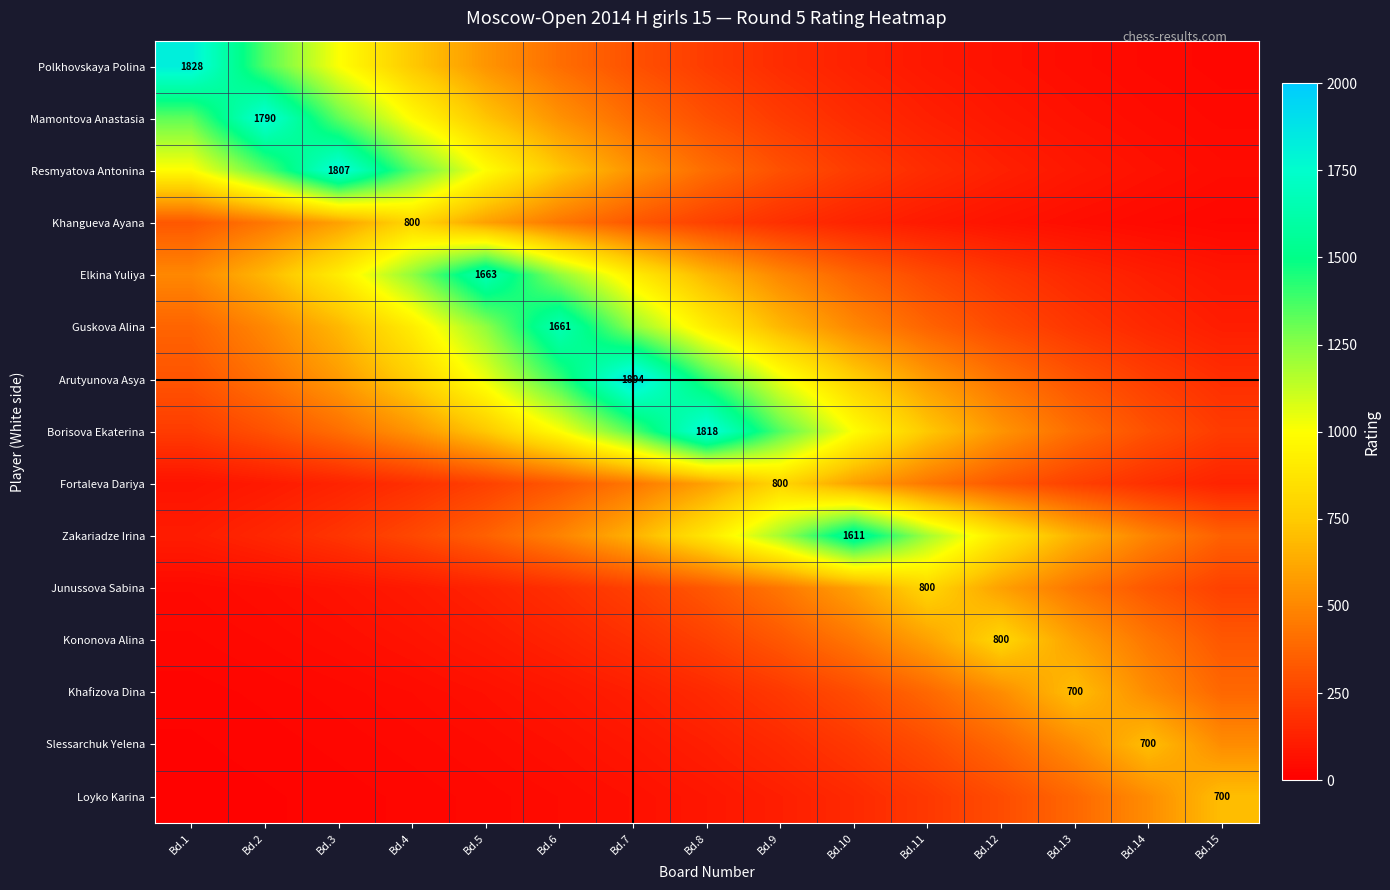

Count the number of categories in the chart.

15